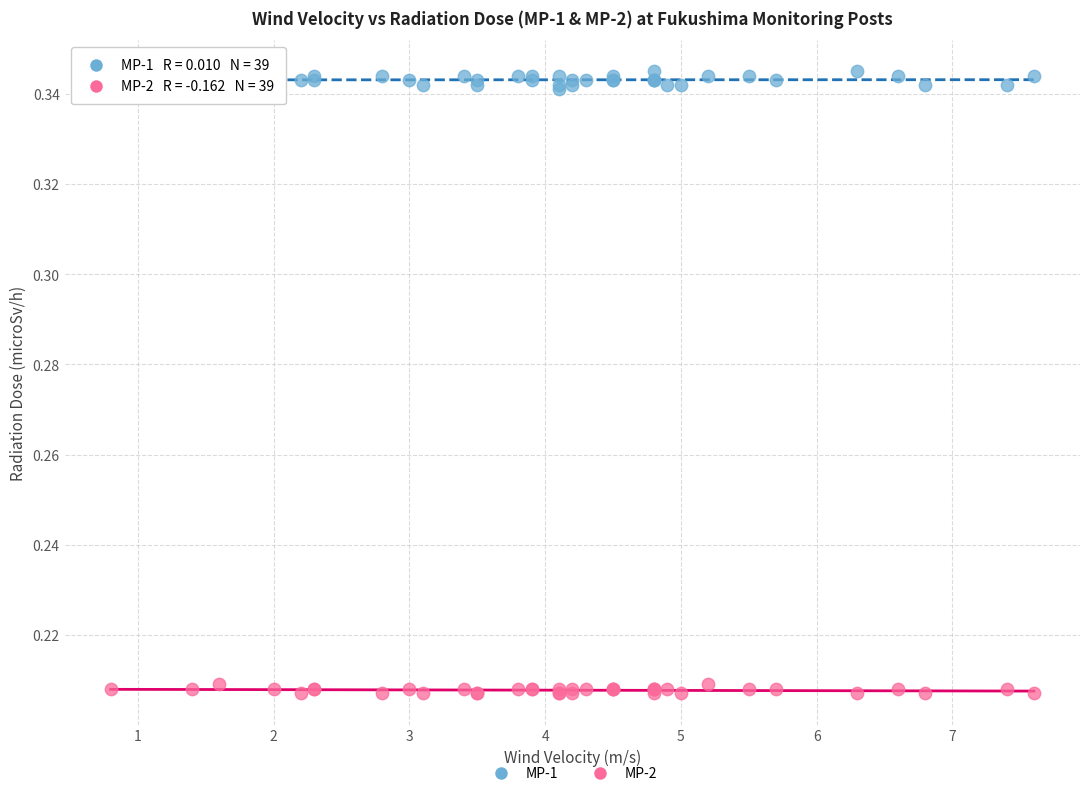

Which series reaches the minimum Y coordinate?

MP-2